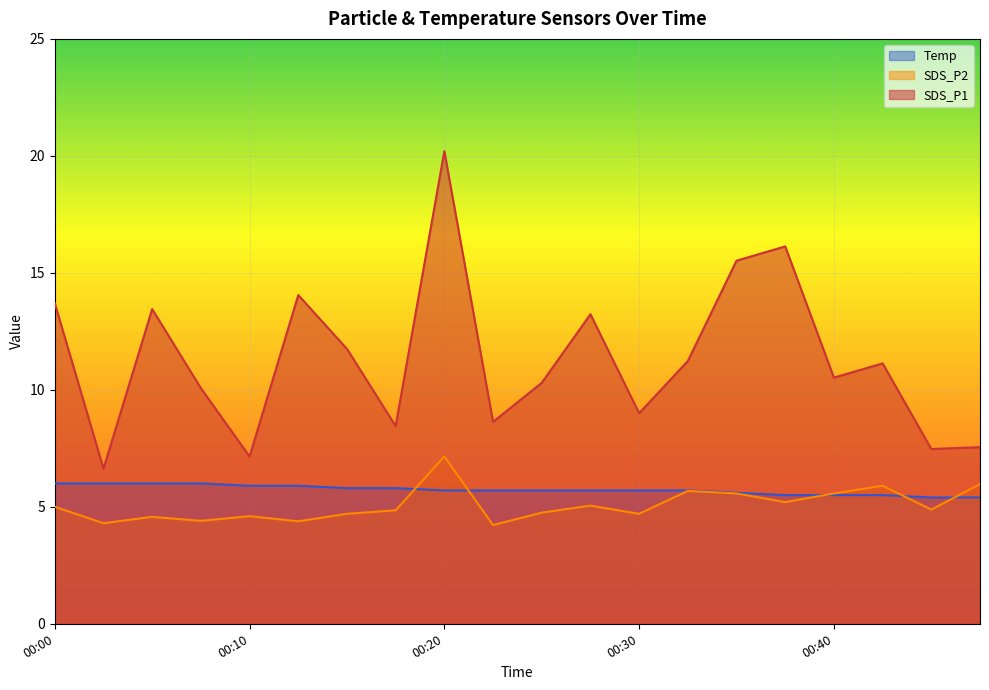

List the labels in order of SDS_P1 value, smallest first.

00:02, 00:10, 00:44, 00:47, 00:17, 00:22, 00:30, 00:07, 00:25, 00:40, 00:42, 00:32, 00:15, 00:27, 00:05, 00:00, 00:12, 00:35, 00:37, 00:20